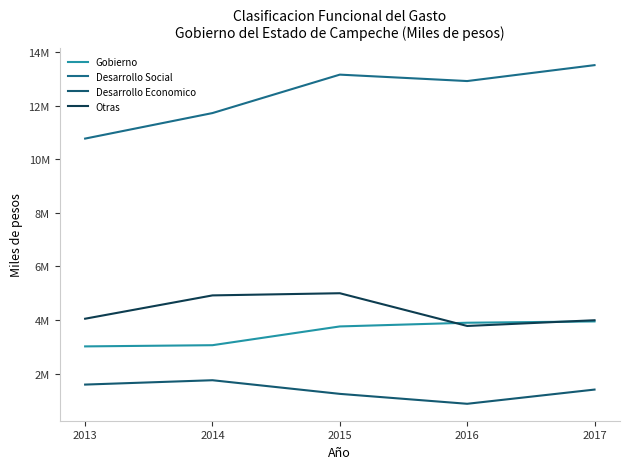

Where is the first local minimum for Desarrollo Economico?

2016